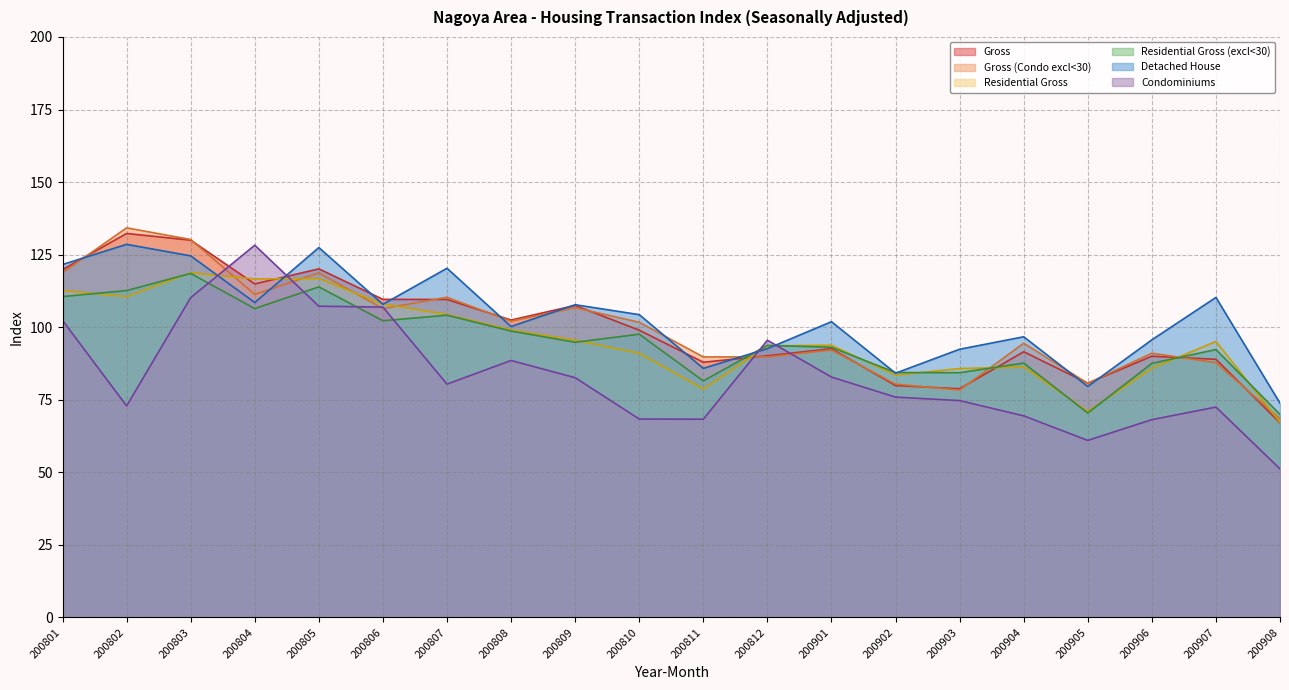

Rank the series by their maximum value, from highest to lowest.

Gross (Condo excl<30), Gross, Detached House, Condominiums, Residential Gross, Residential Gross (excl<30)